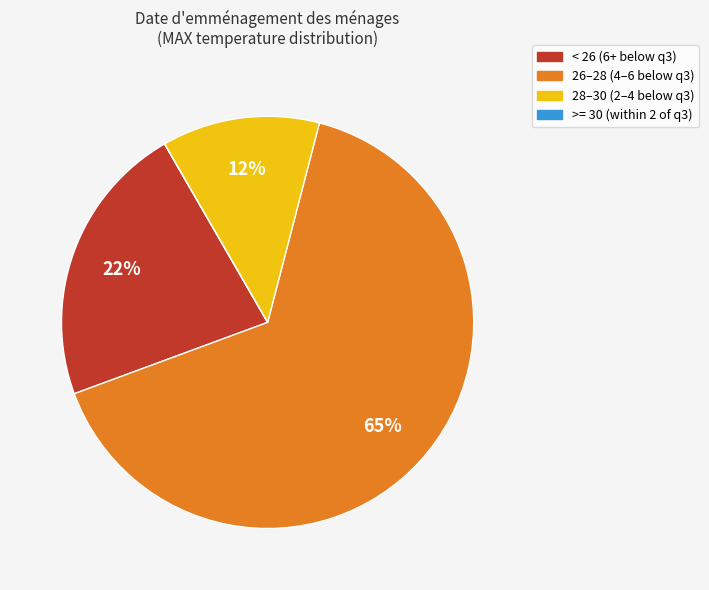

To the nearest percent, what is the average slice percentage?

25%